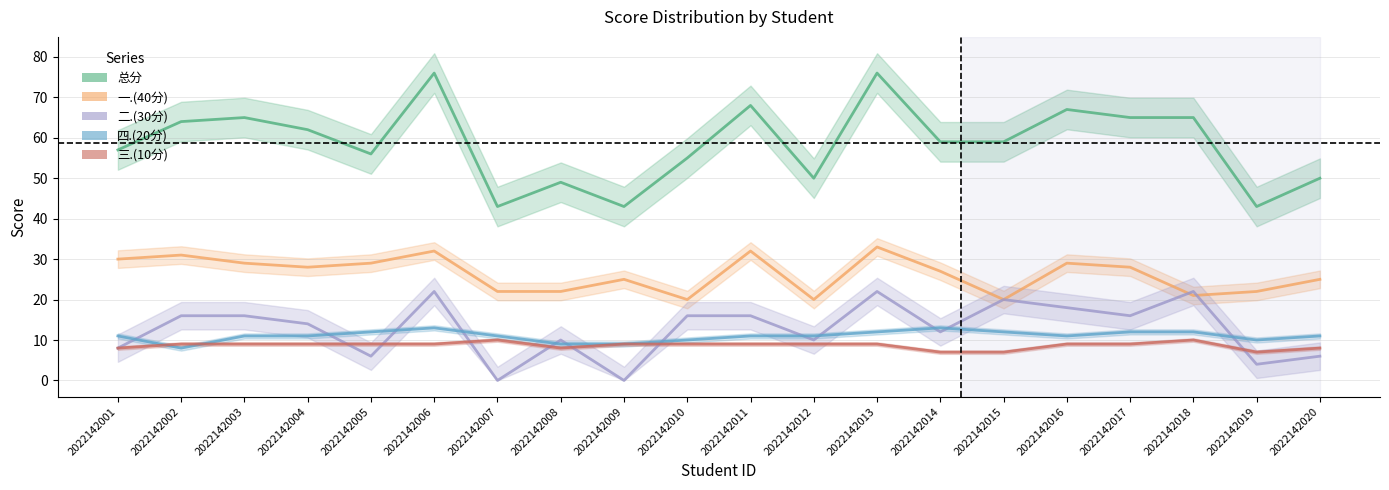

What is the maximum value shown in the chart?

76